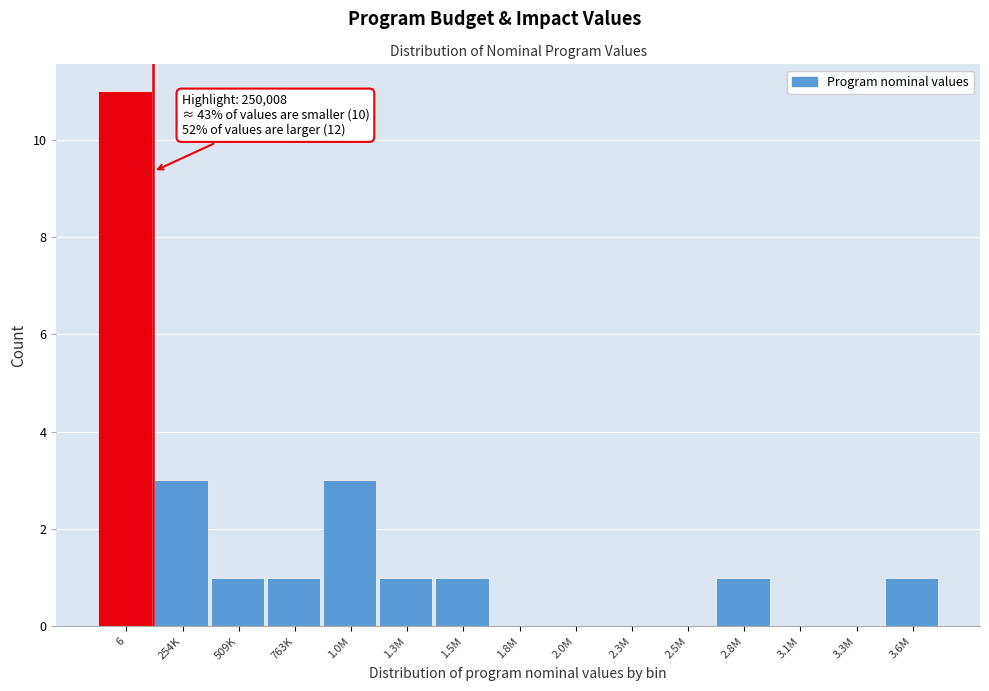

Reading left to right, list all the values displayed in this chart.

6=11	254K=3	509K=1	763K=1	1.0M=3	1.3M=1	1.5M=1	1.8M=0	2.0M=0	2.3M=0	2.5M=0	2.8M=1	3.1M=0	3.3M=0	3.6M=1